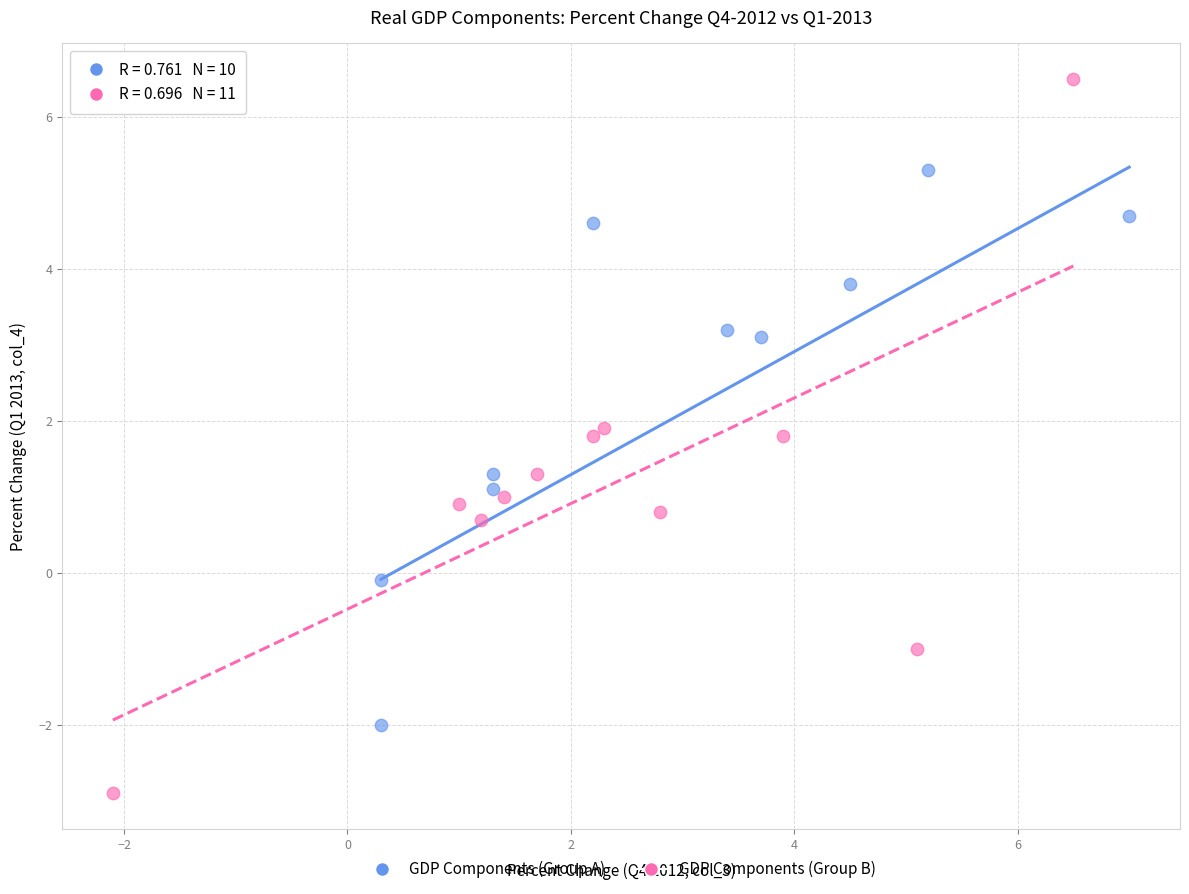

Which series contains the highest Y value?

GDP Components (Group B)